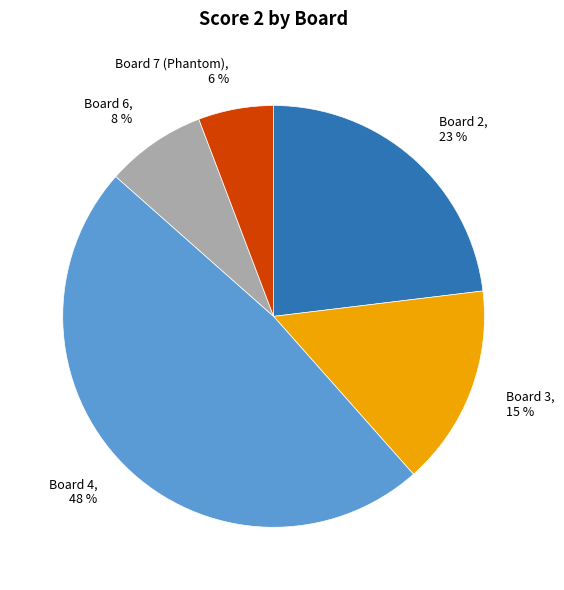

Is there any slice that represents more than half of the pie?

No